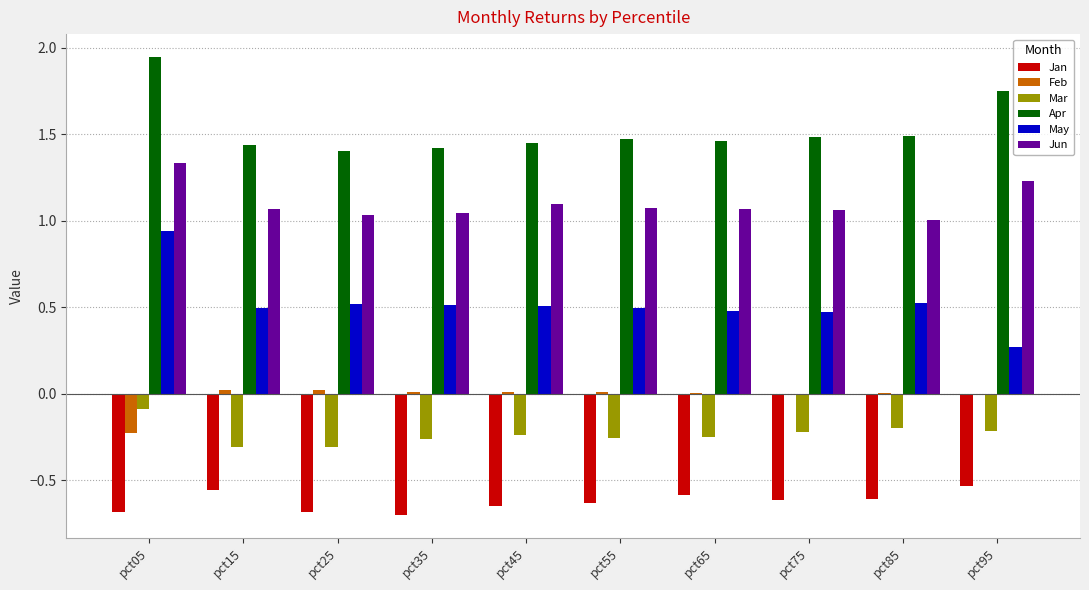

Which series has the largest total across all categories?

Apr